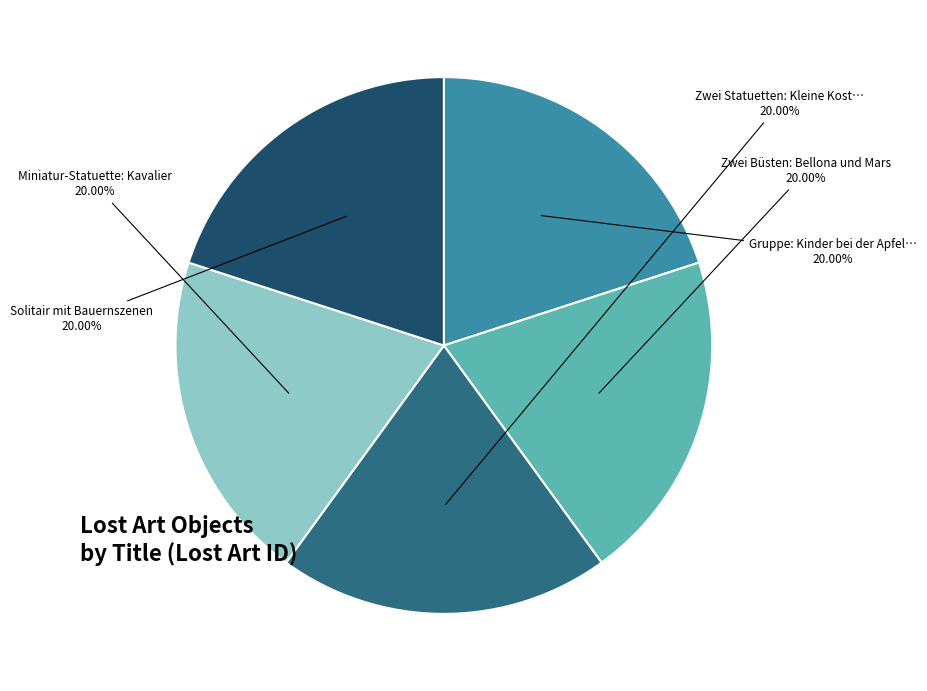

Is there any slice that represents more than half of the pie?

No